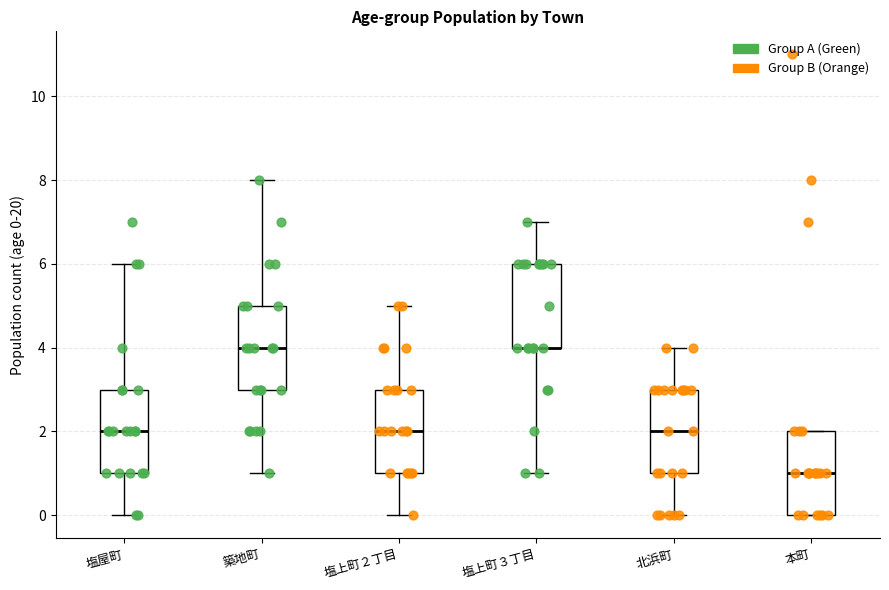

Where is the lower edge of the box for 本町 on the y-axis? The values are not printed on the chart, so give them approximately, as read against the axis.

0